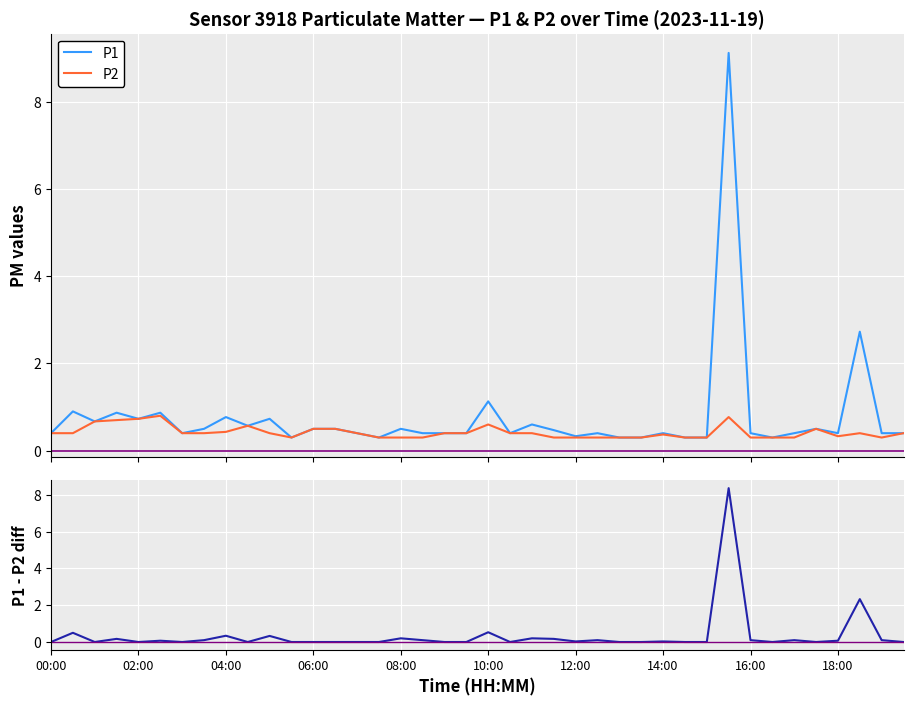

What is the value of the P2 point at the 9th from the left?

0.4